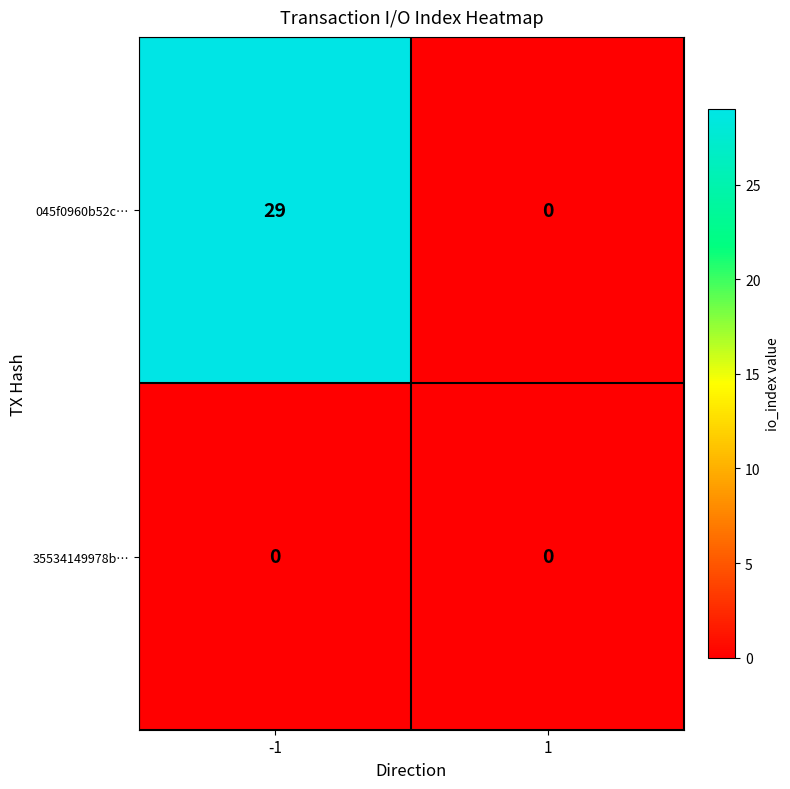

What is the total value across all series at -1?

29